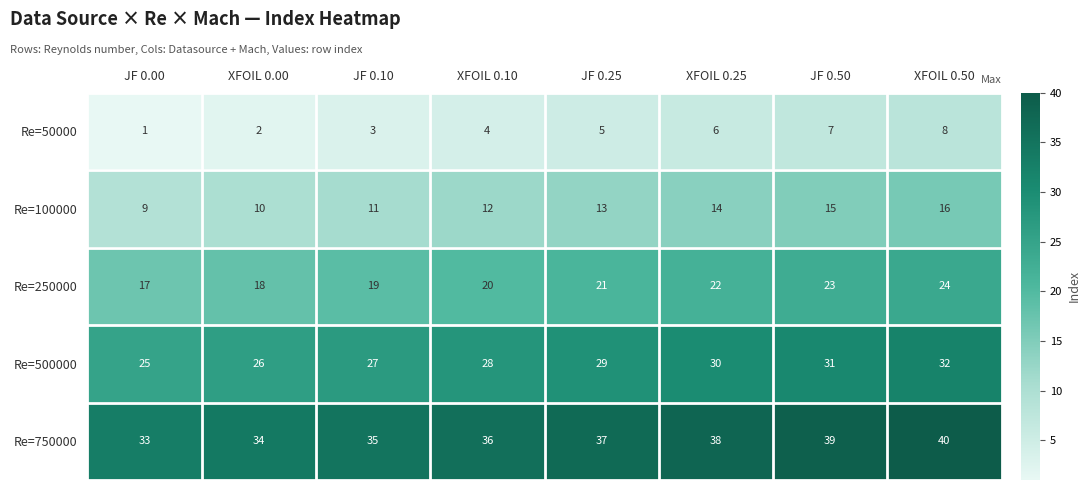

The value of Re=250000 at XFOIL 0.00 is 18. True or false?

True